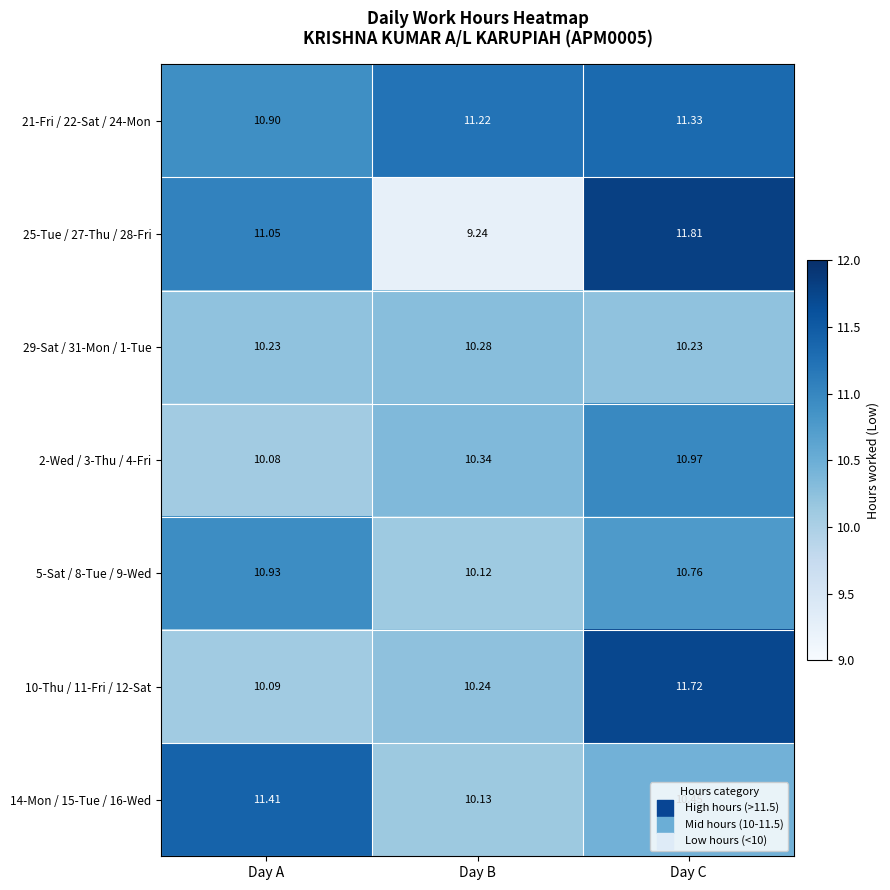

At which category is the sum across all series the highest?

Day C